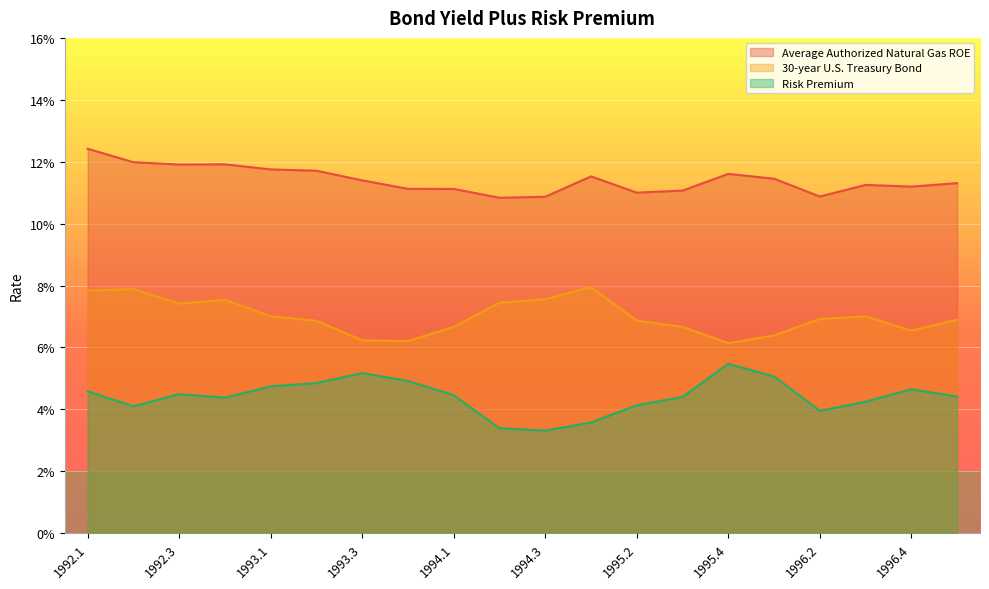

Rank the series at 1994.4 from highest to lowest value.

Average Authorized Natural Gas ROE, 30-year U.S. Treasury Bond, Risk Premium